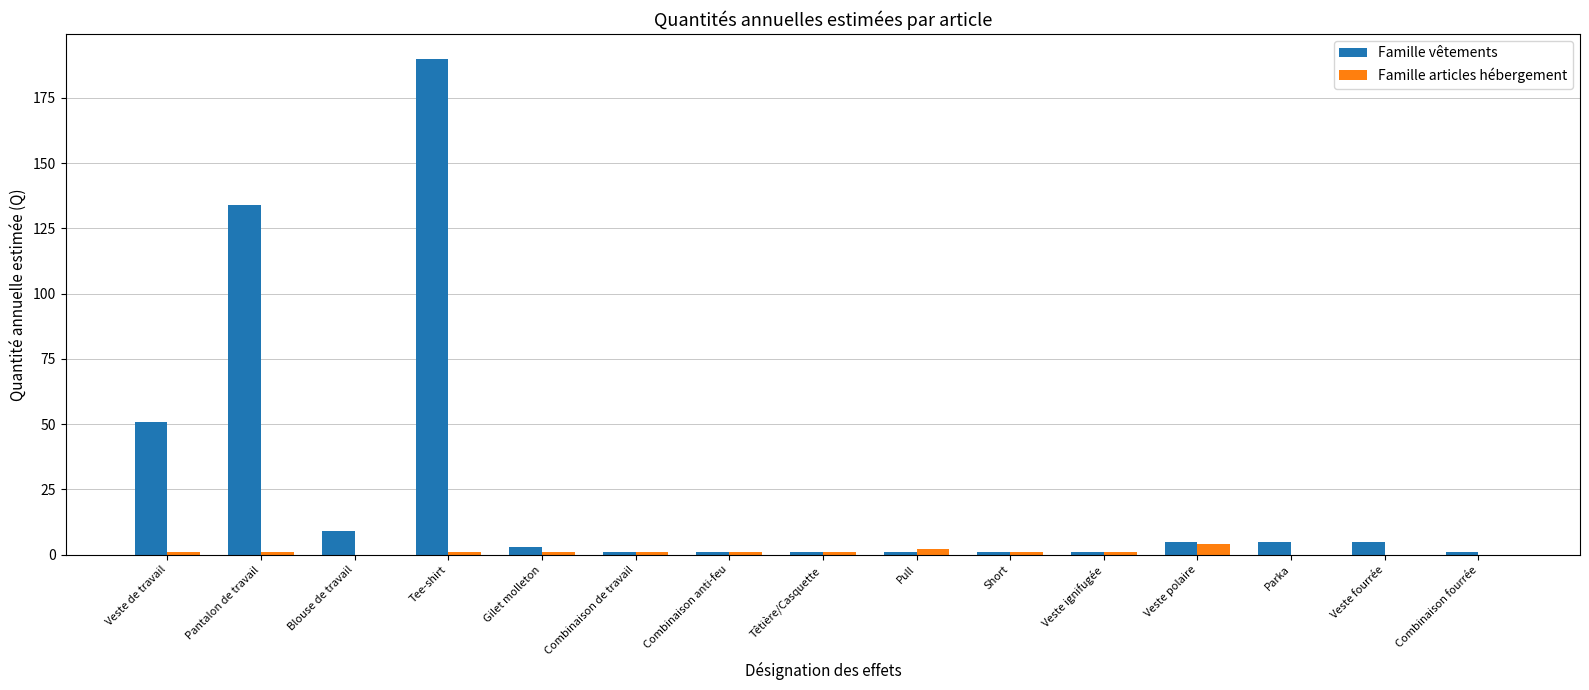

Which series has the largest total across all categories?

Famille vêtements